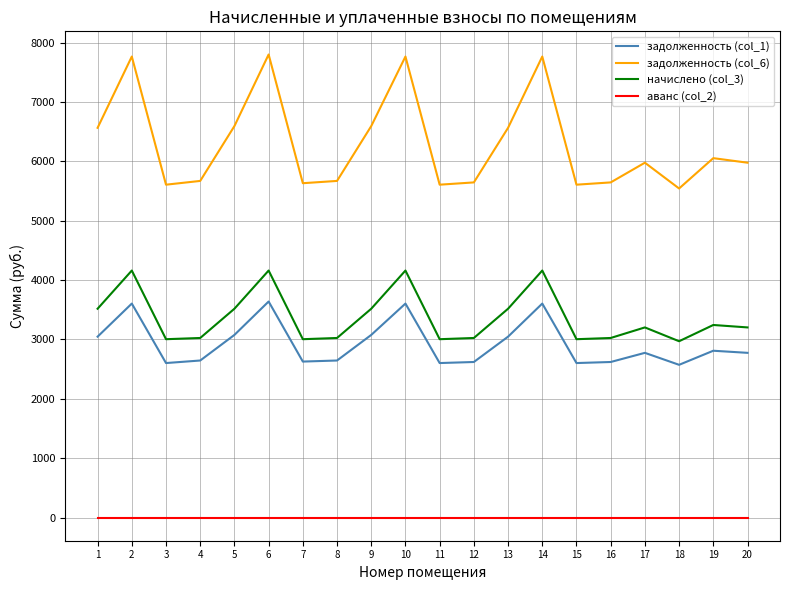

True or false: задолженность (col_1) and начислено (col_3) cross at least once.

False